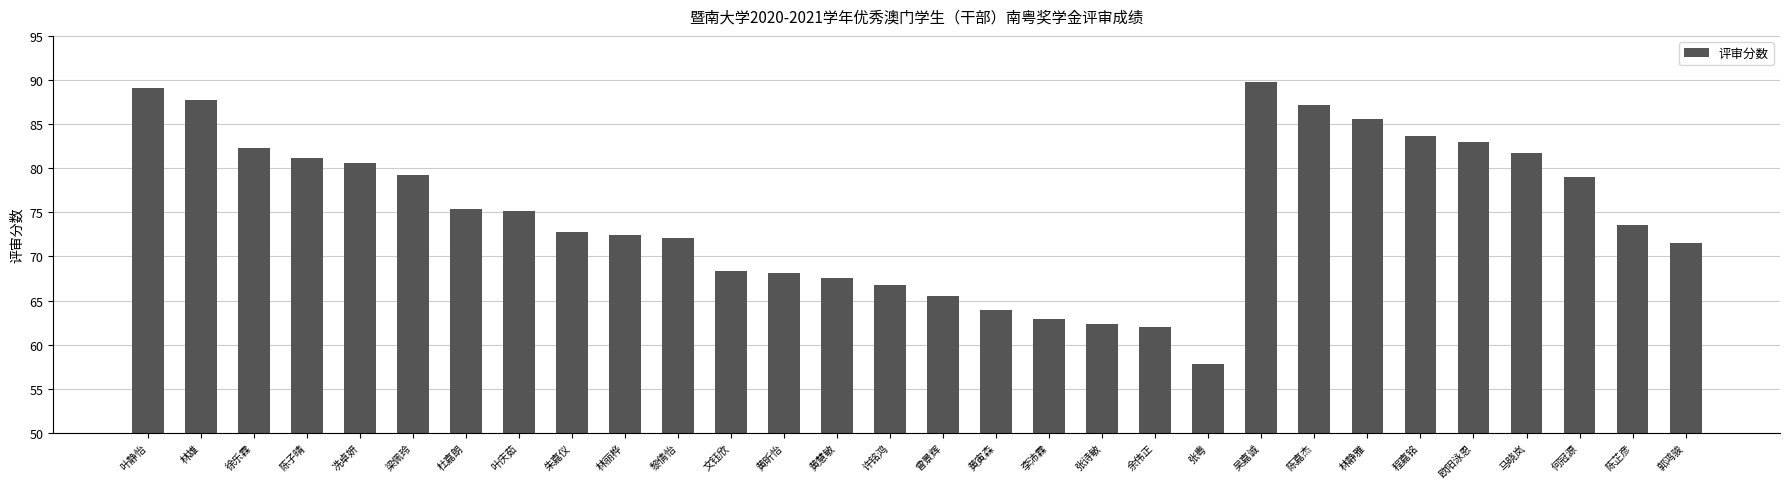

How many distinct data groups are displayed?

1